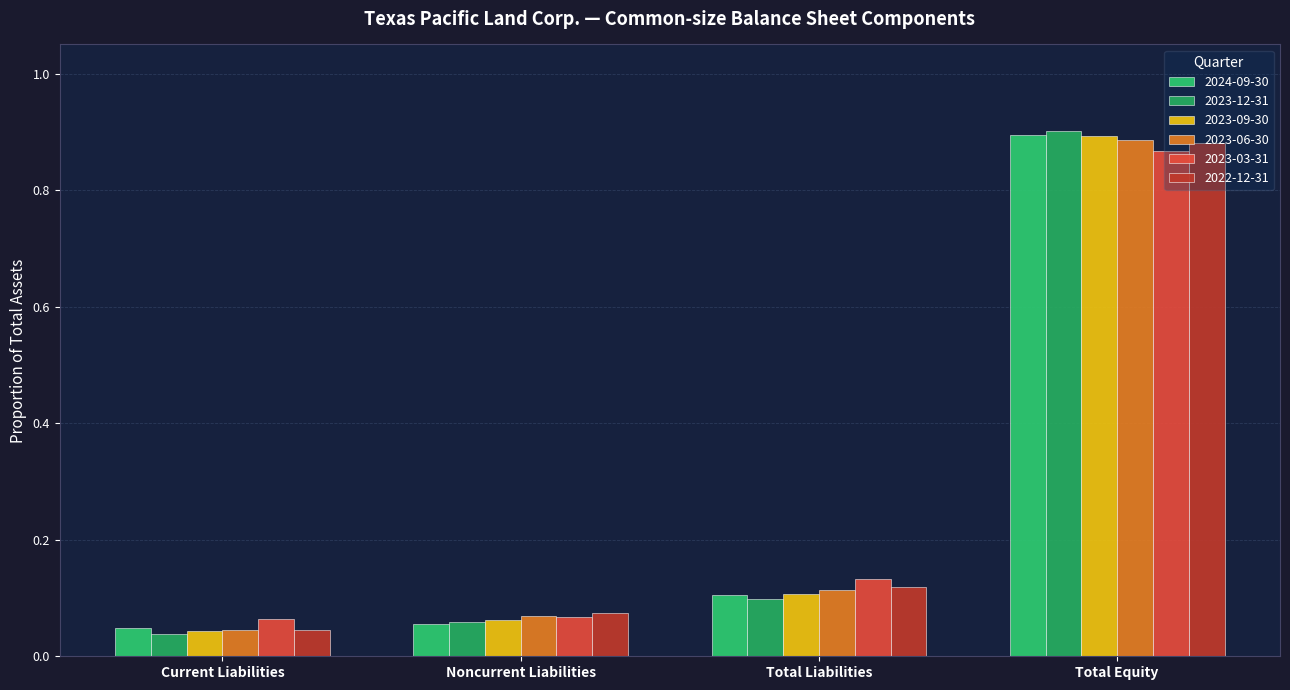

At how many categories does at least one series exceed 0?

4